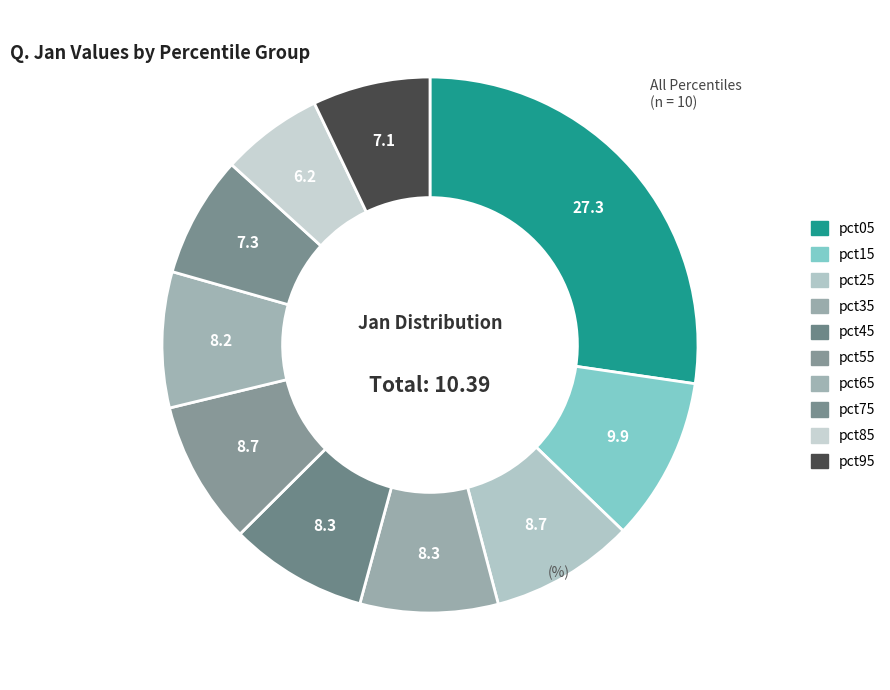

How many segments does this pie chart have?

10